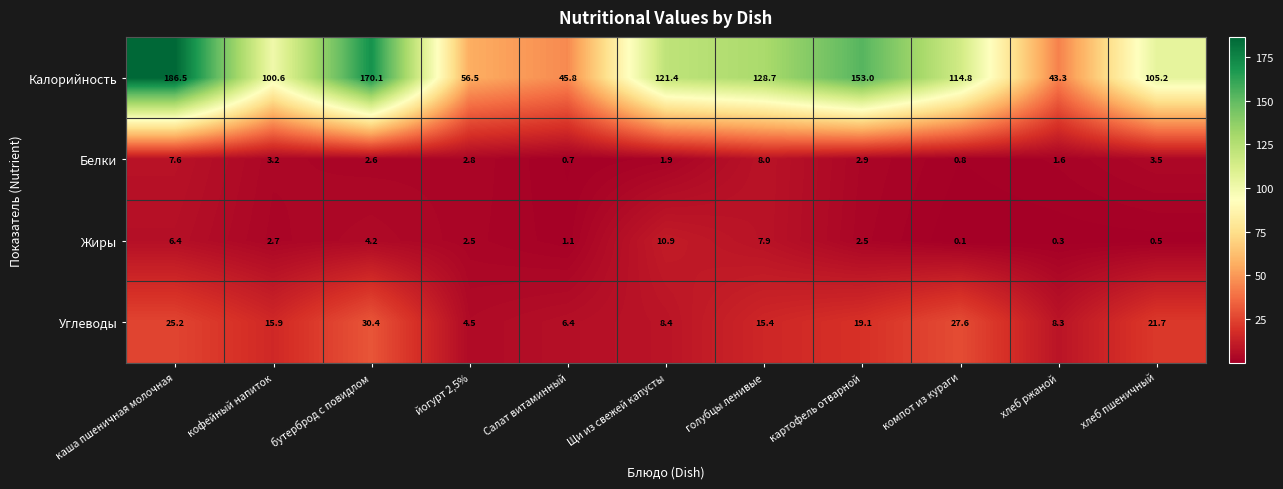

At хлеб пшеничный, list the series in order from largest to smallest.

Калорийность, Углеводы, Белки, Жиры